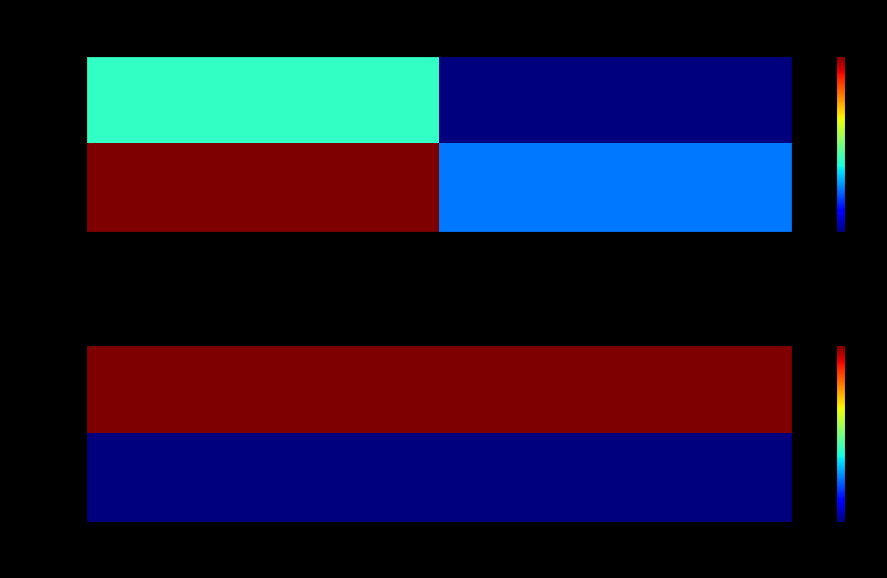

What is the difference between the row_0 values at SJR and IF?

2.6